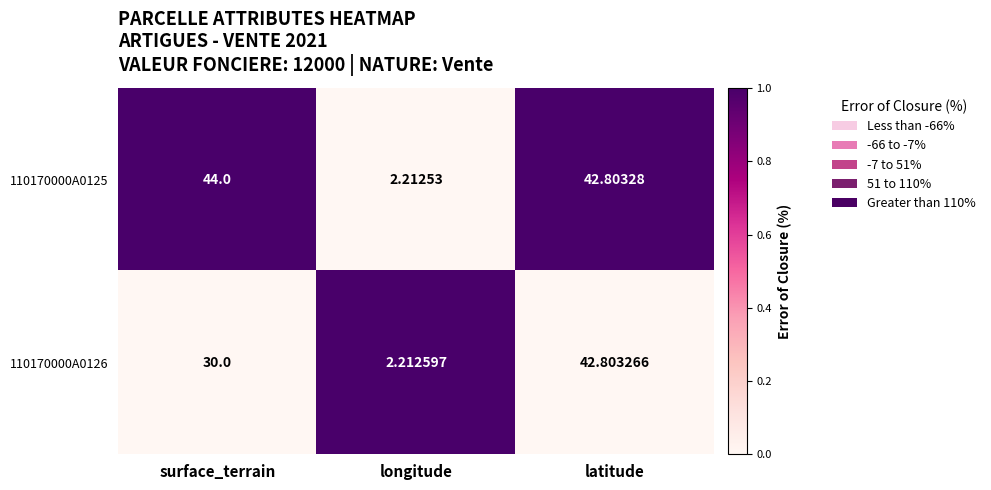

Where is 110170000A0125 nearest to the value 23?

latitude